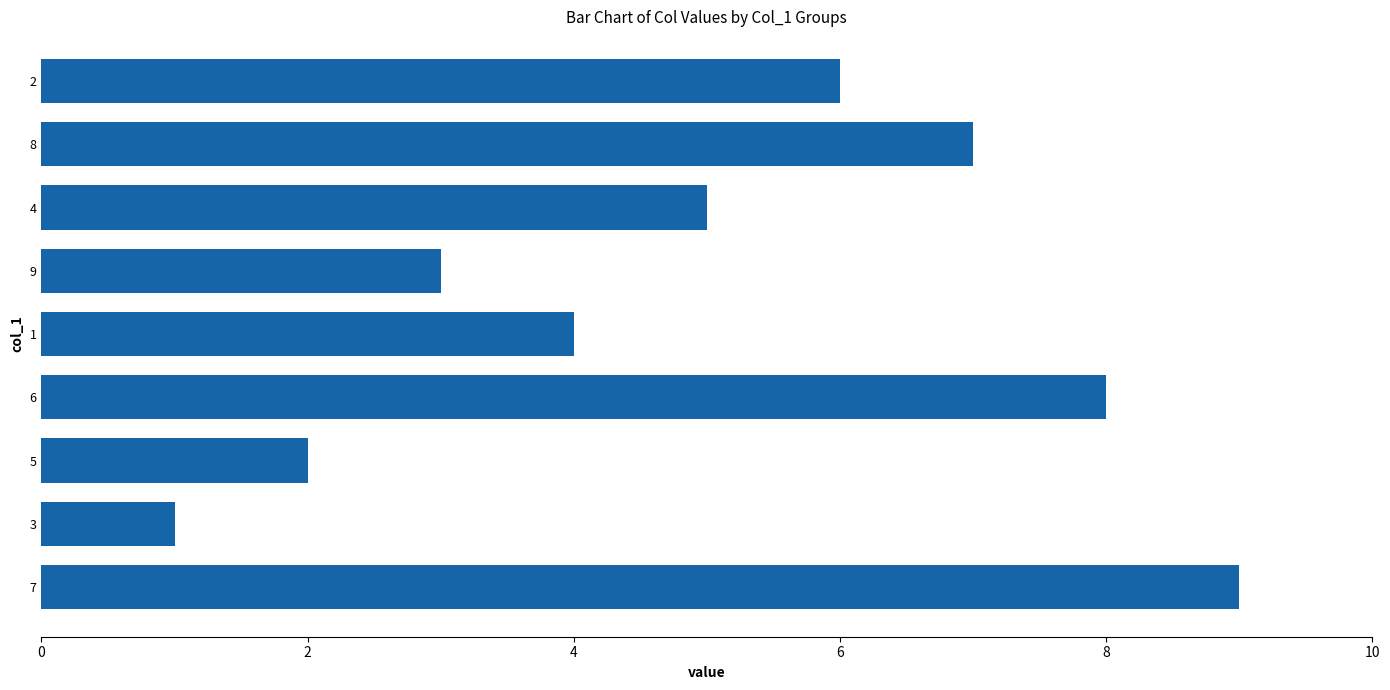

Rank the categories by value from highest to lowest.

7, 6, 8, 2, 4, 1, 9, 5, 3